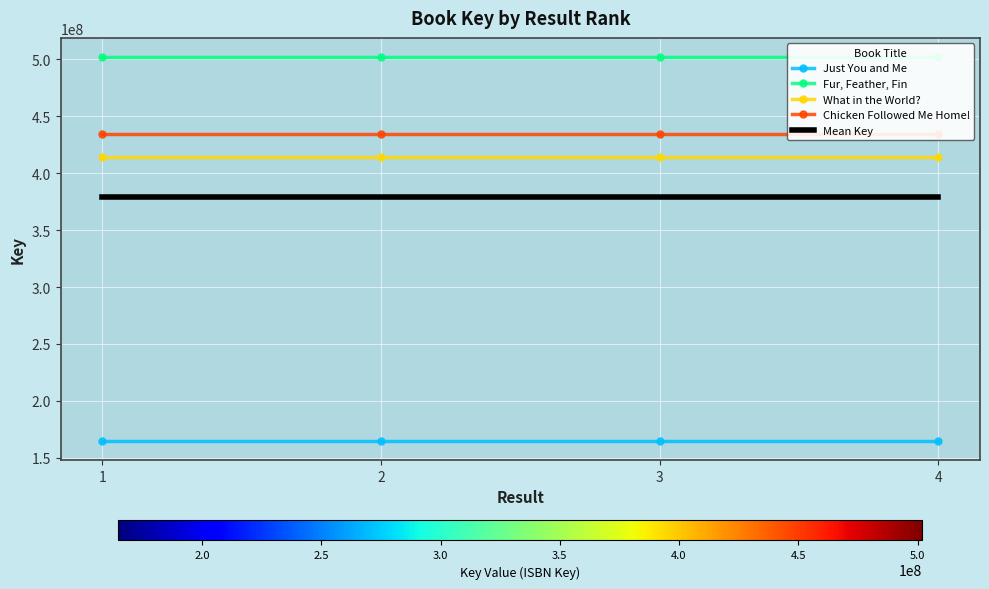

The What in the World? series shows 414120376.0 at 1. True or false?

True